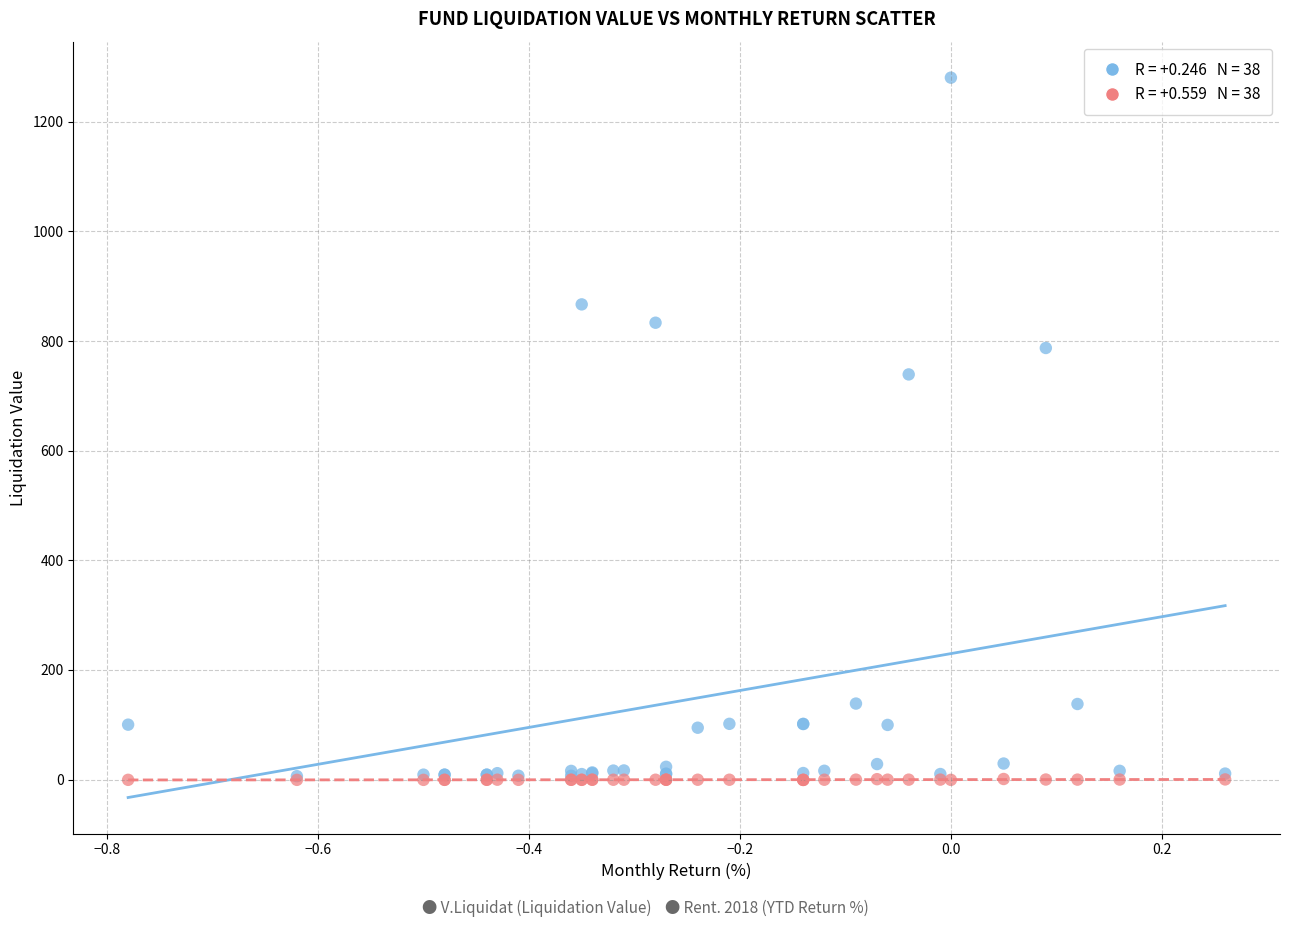

Across all series, what Y value is closest to 639?

739.2